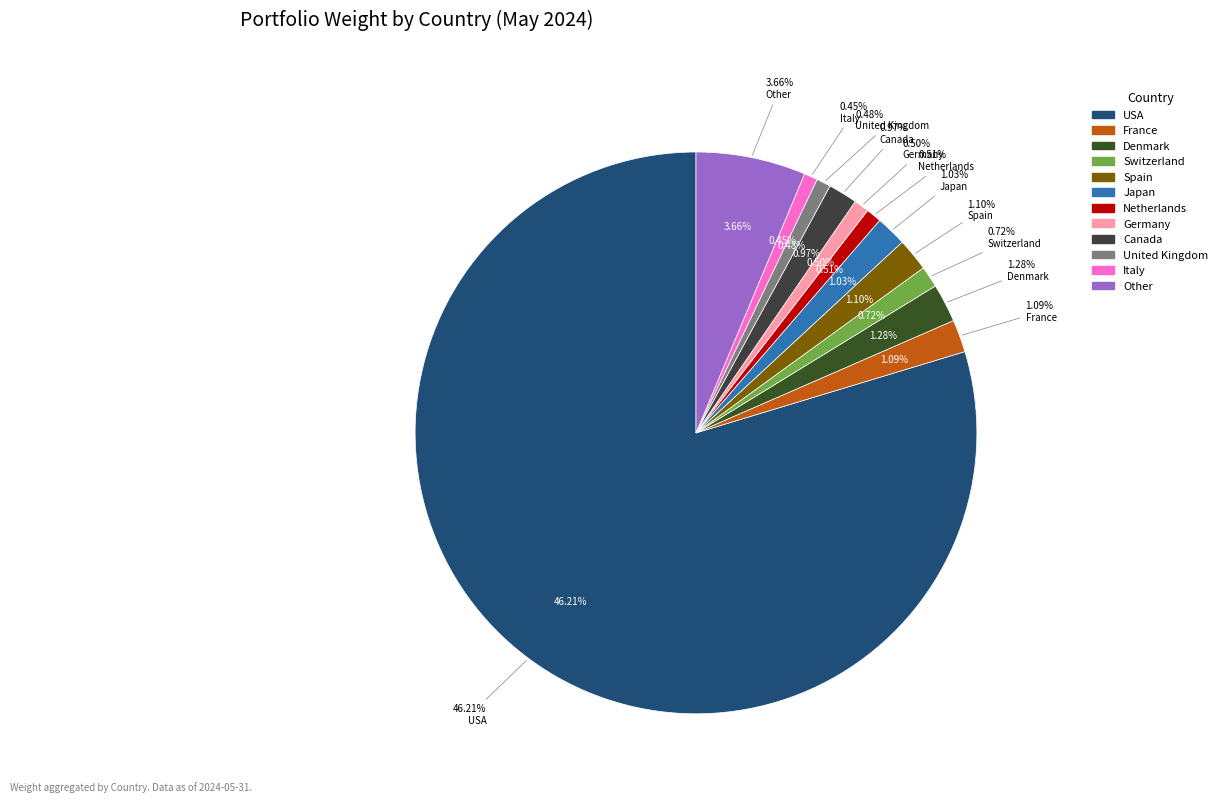

How many slices are in this pie chart?

12